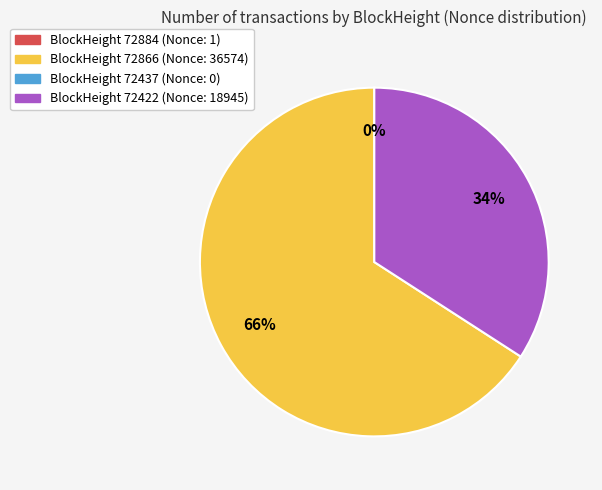

To the nearest percent, what is the average slice percentage?

33%